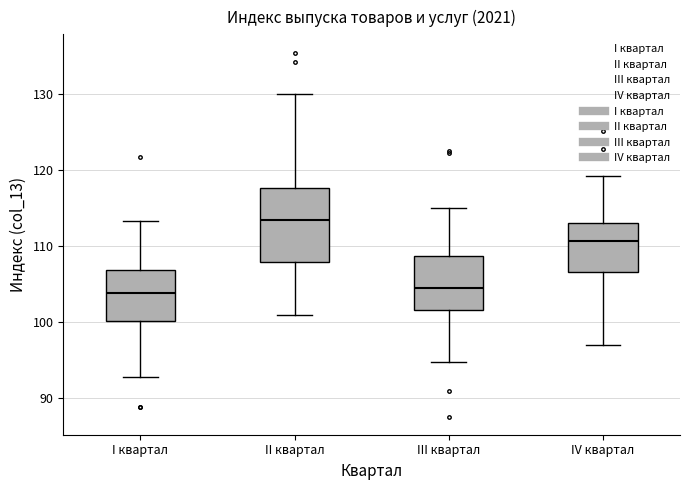

Which box has the highest median line?

II квартал